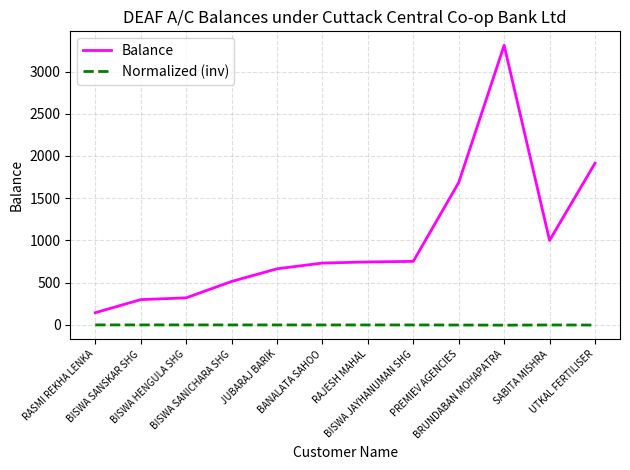

Which series has the largest range (max minus min)?

Balance